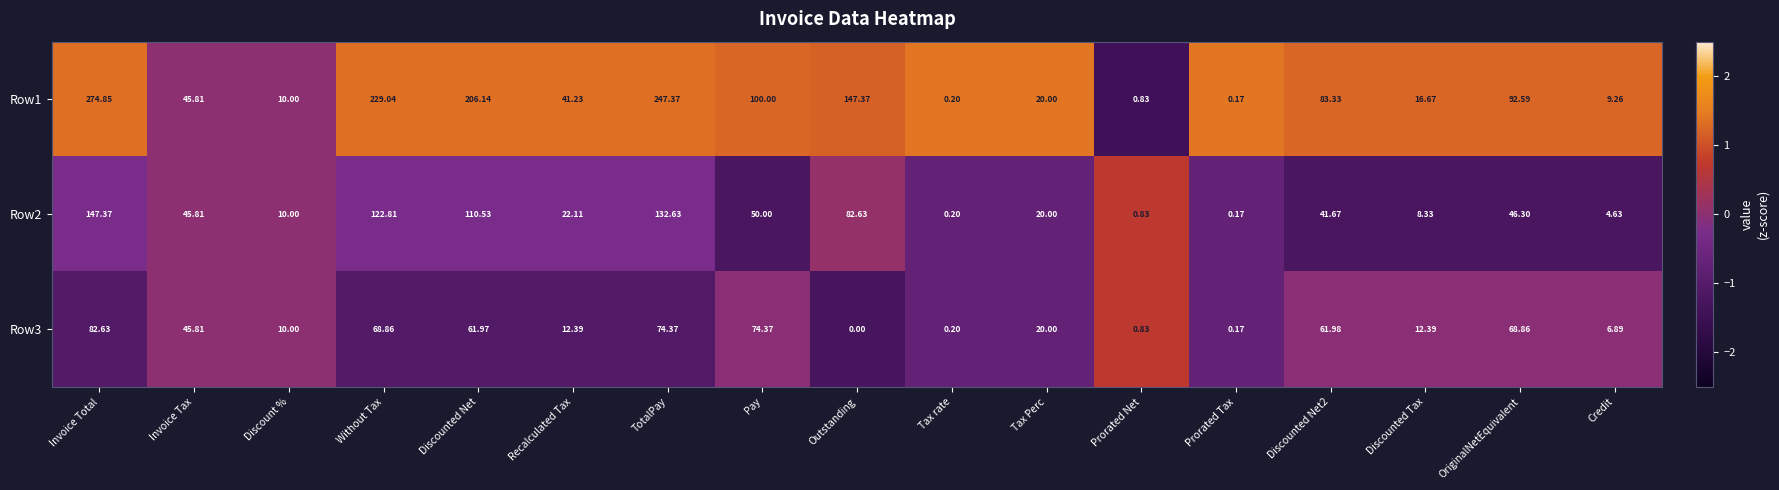

Where is Row2 nearest to the value 73?

Outstanding